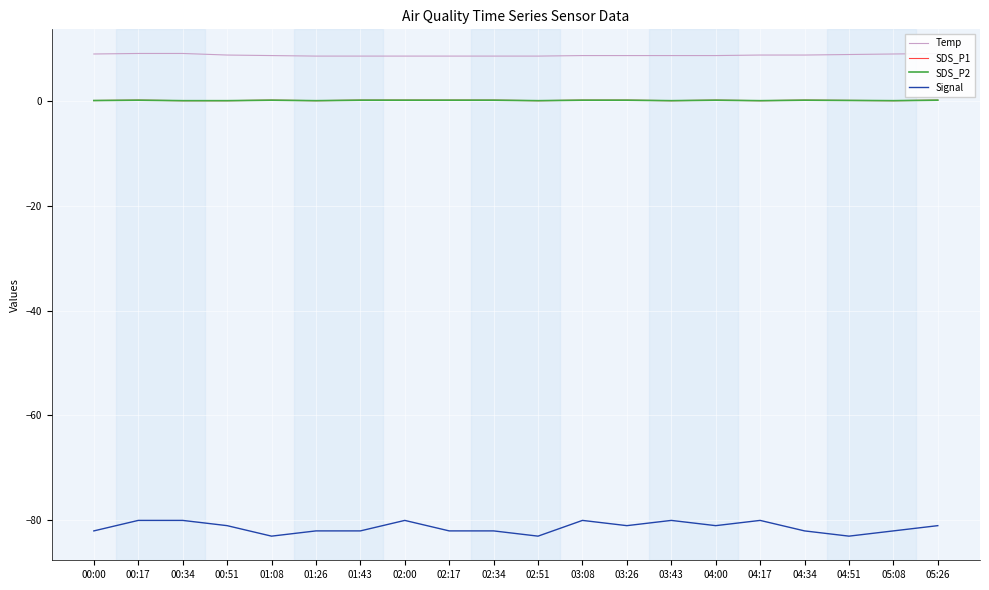

What is the label of the 18th point from the right?

00:34